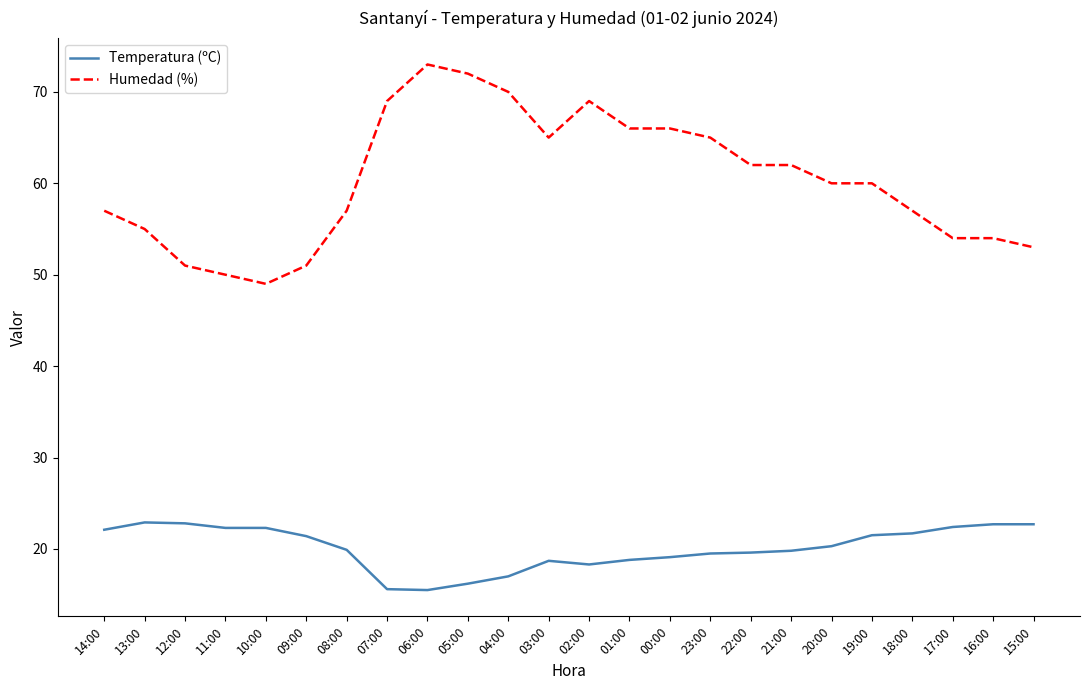

The value of Humedad (%) at 21:00 is 62.0. True or false?

True